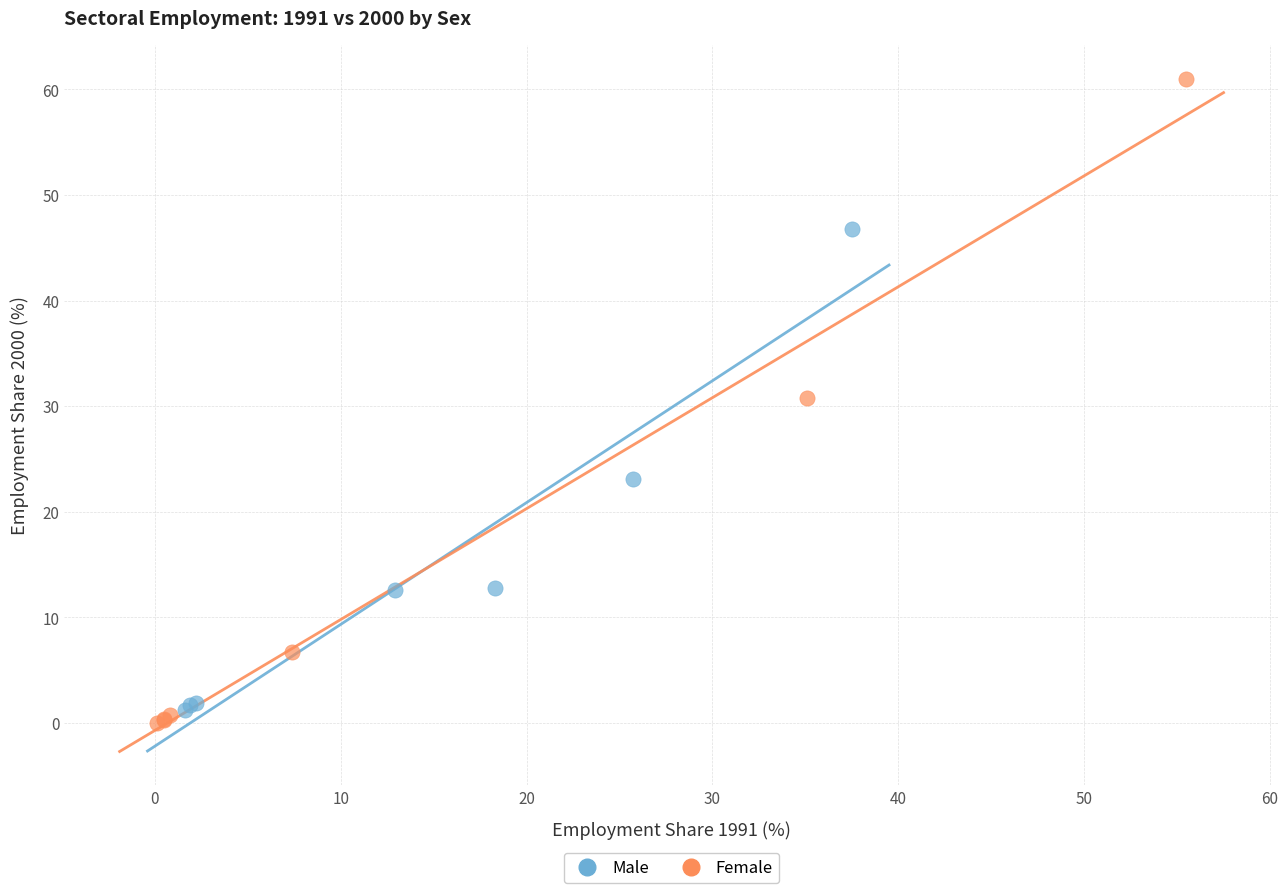

Which series has the largest Y range (max minus min)?

Female